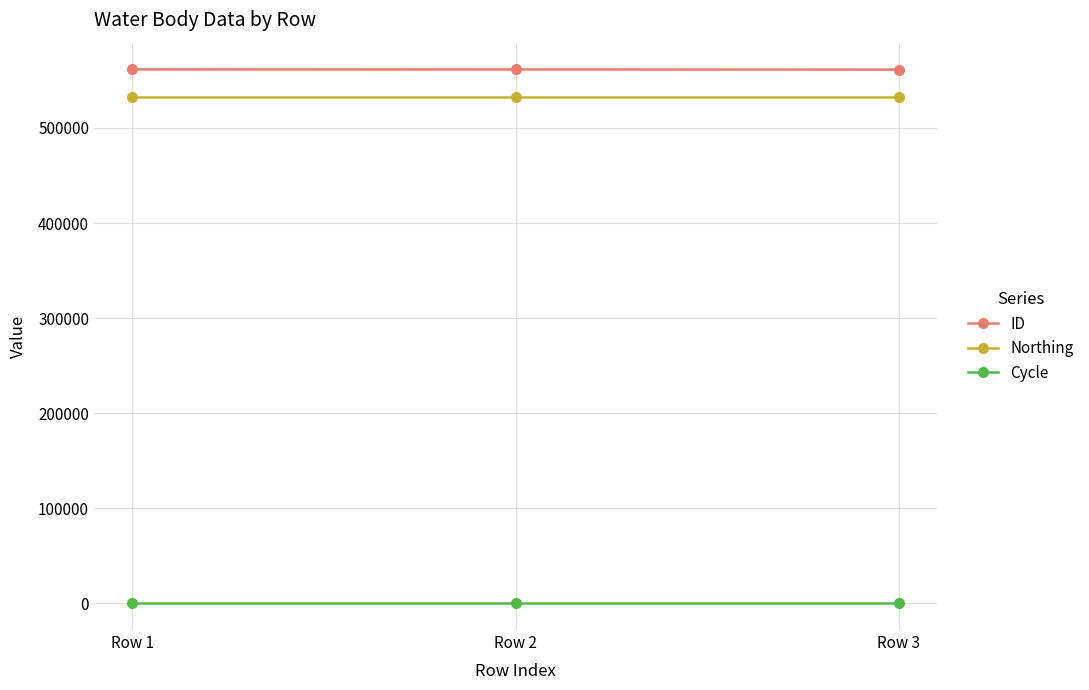

What is the average value of the ID series?

561548